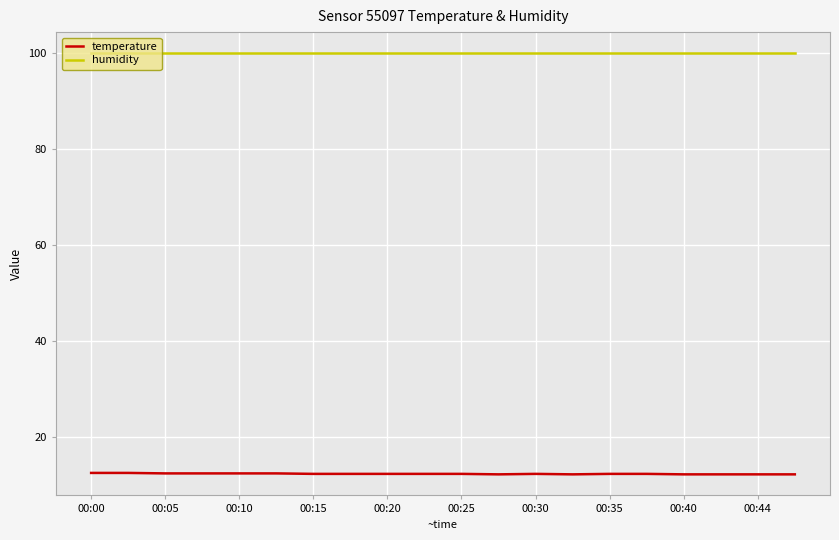

Which series has the widest spread of values?

temperature